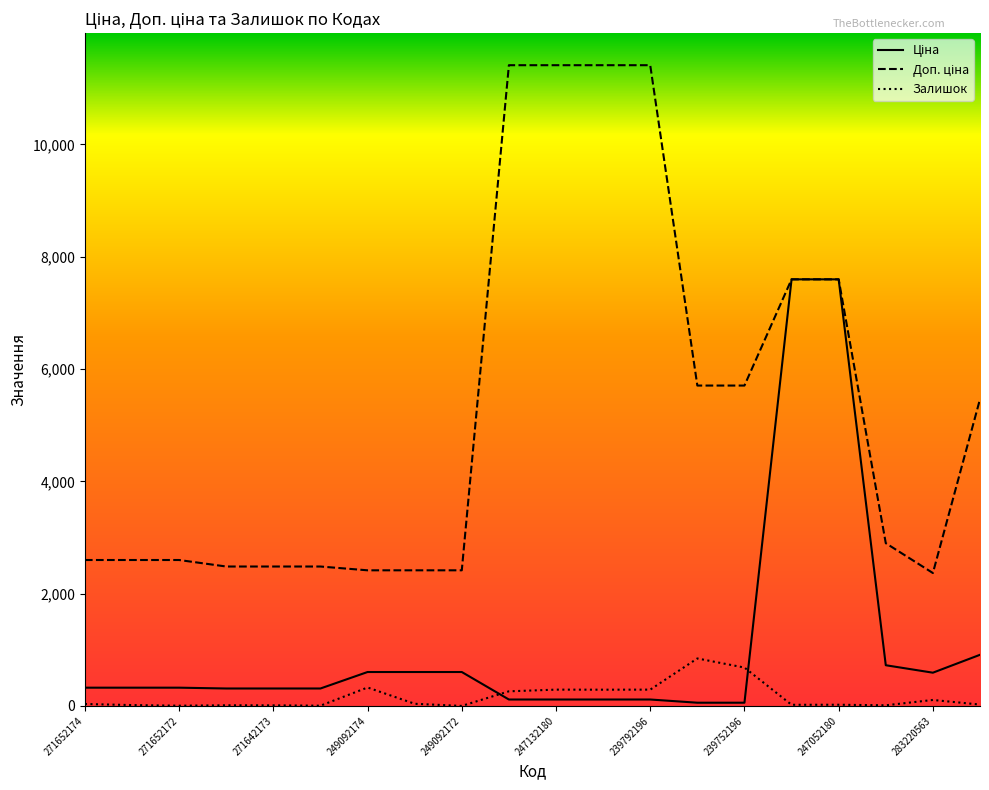

How many lines are shown in the chart?

3